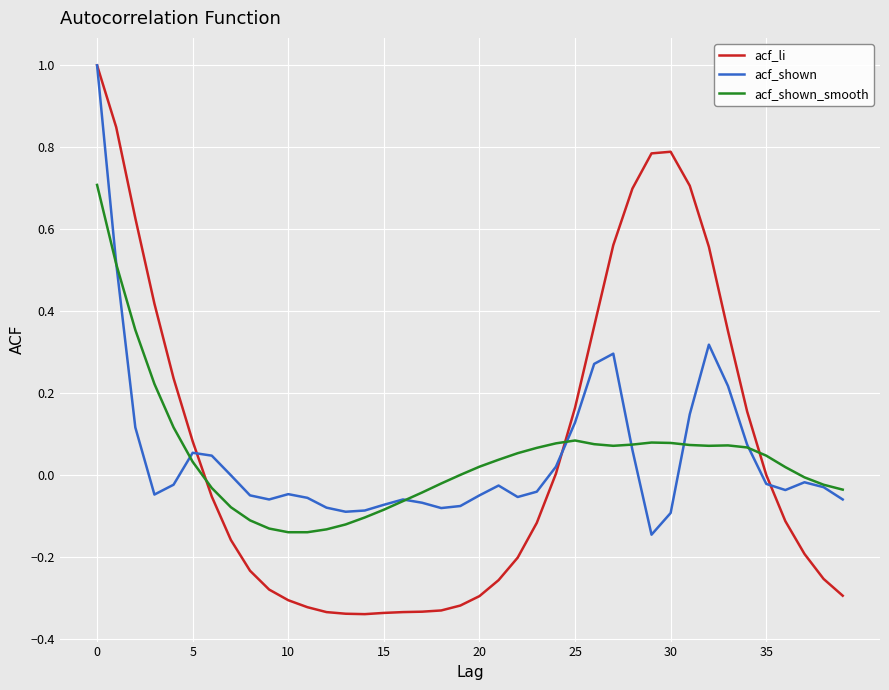

What is the greatest value displayed?

1.0